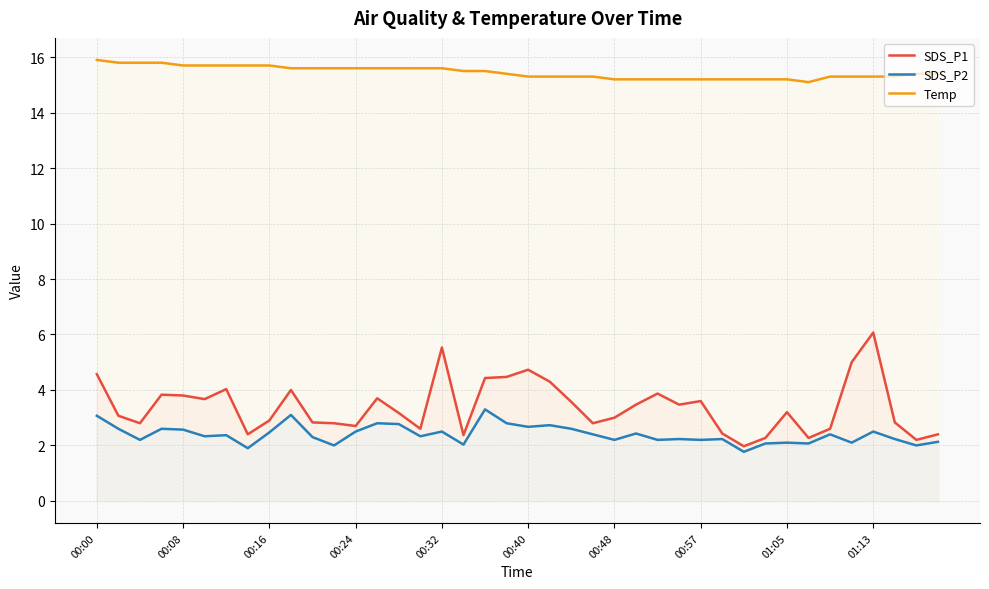

At which label does SDS_P2 first exceed 2?

00:00